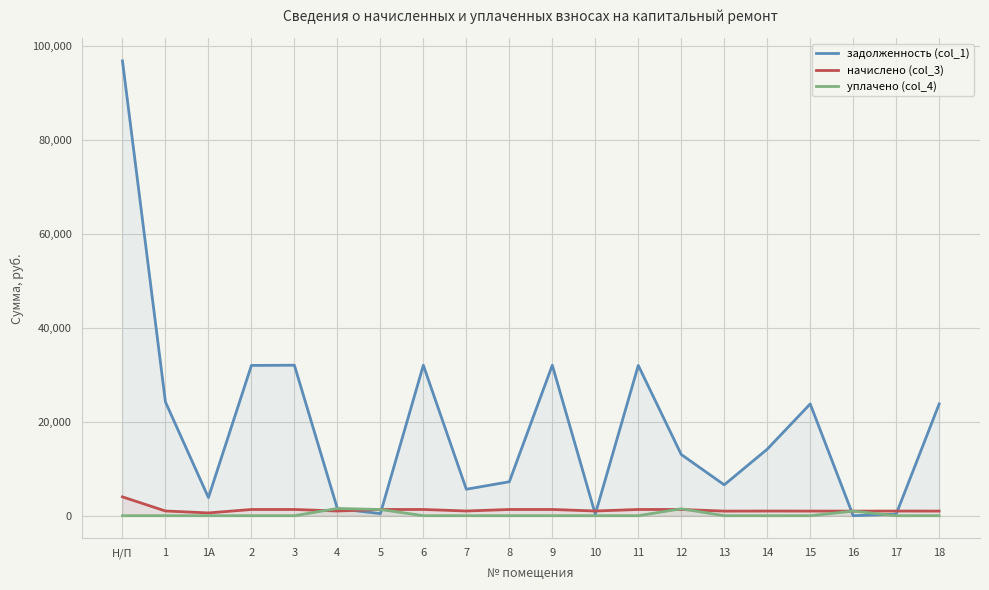

Which series has the largest total across all categories?

задолженность (col_1)